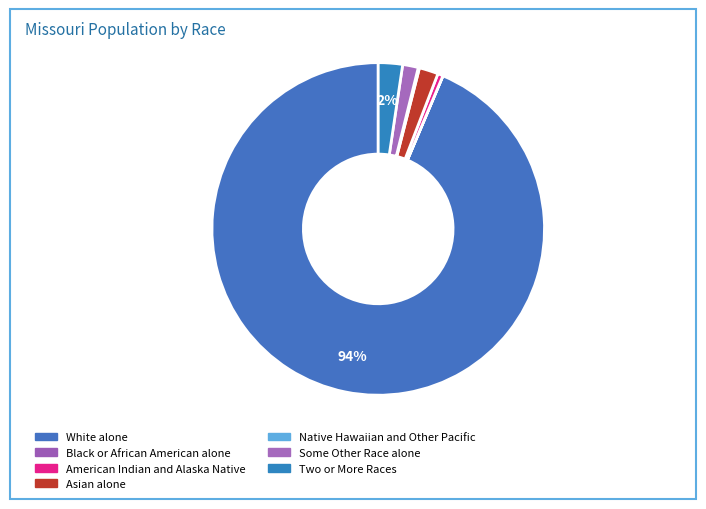

What portion of the pie excludes White alone?

6.4%